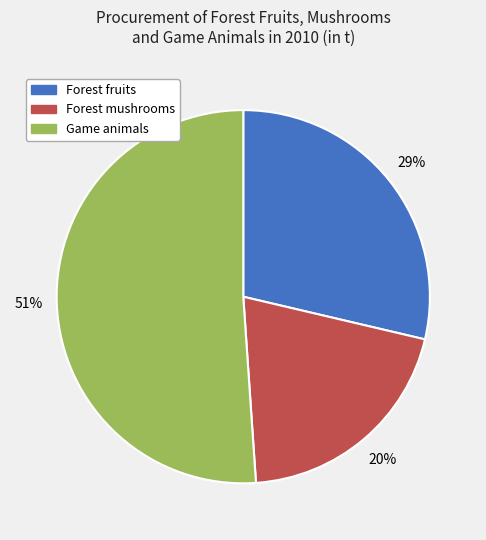

True or false: Forest fruits accounts for 35% of the total.

False